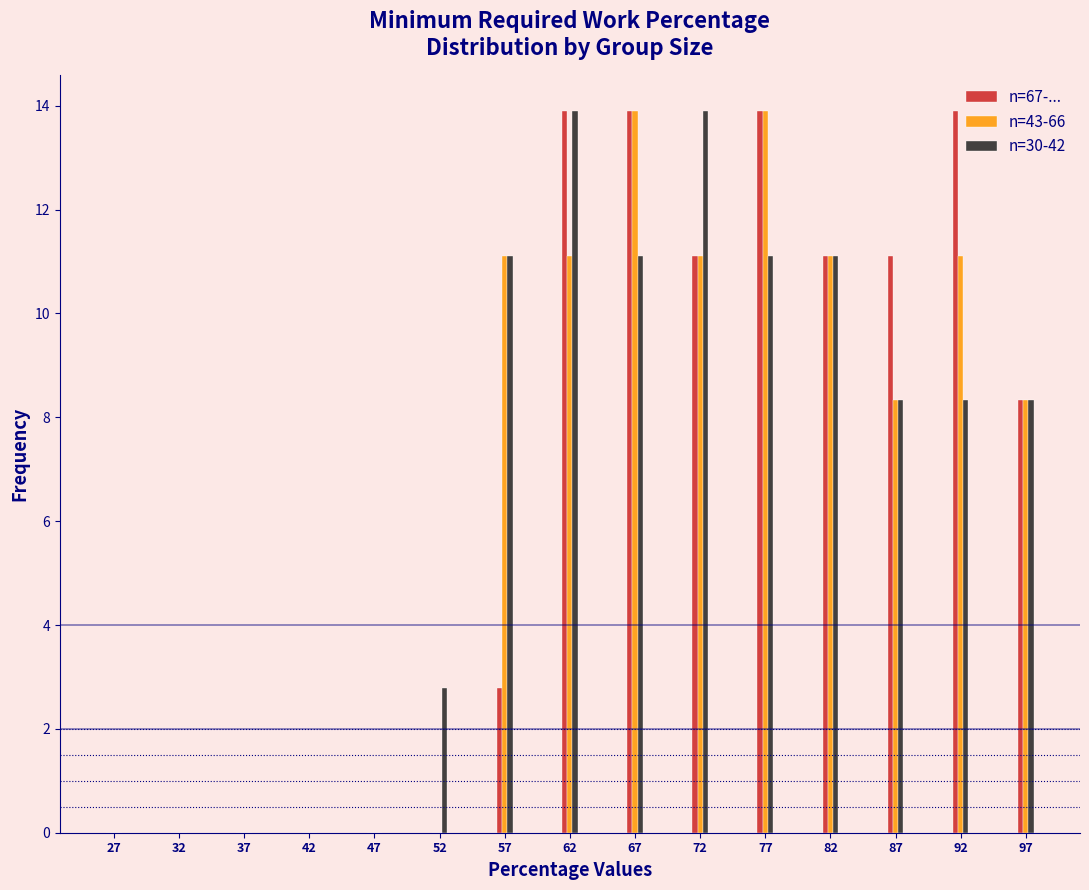

What is the sum of the n=67-... values at 92 and 67?

27.8